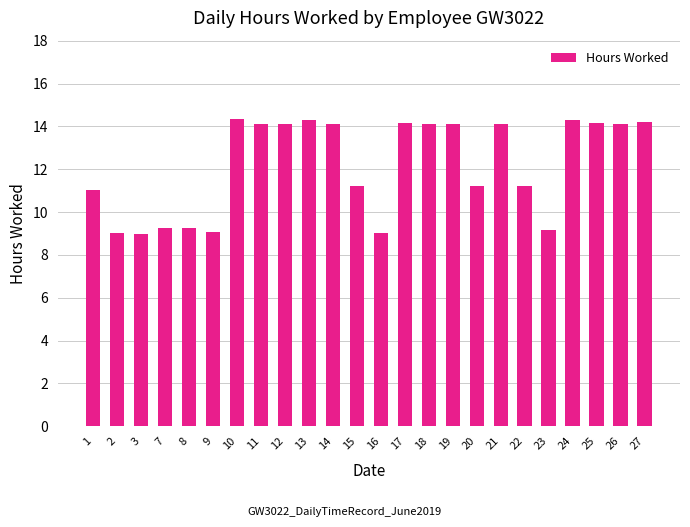

The value at 13 is 14.3. True or false?

True